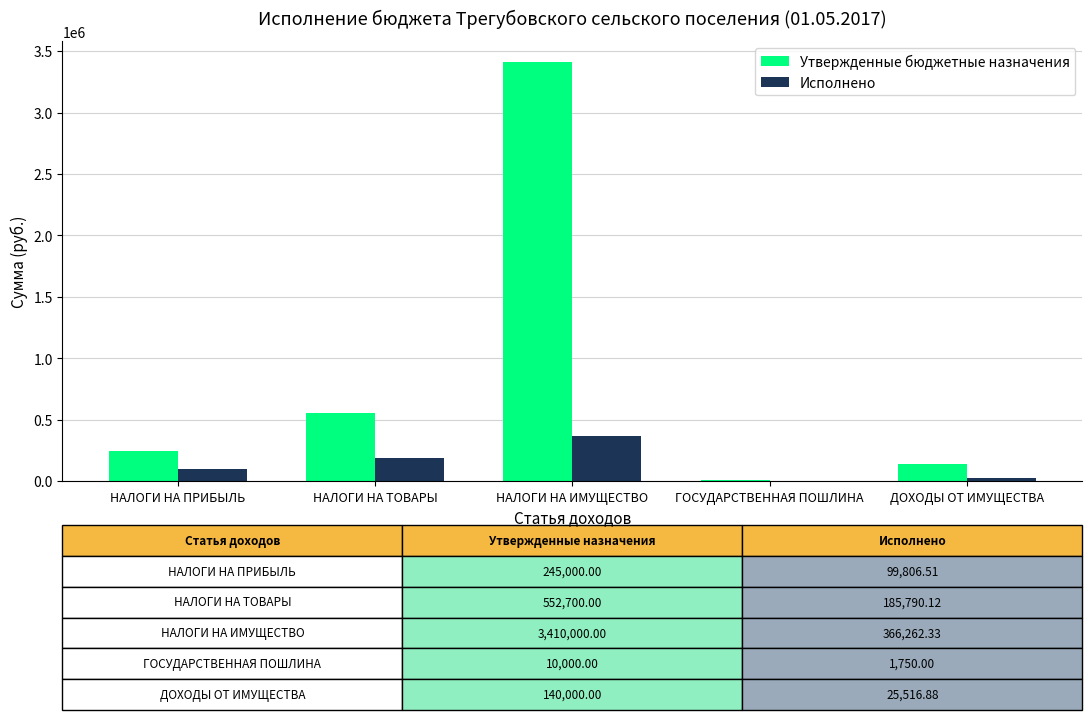

The Утвержденные бюджетные назначения series shows 3410000.0 at НАЛОГИ НА ИМУЩЕСТВО. True or false?

True